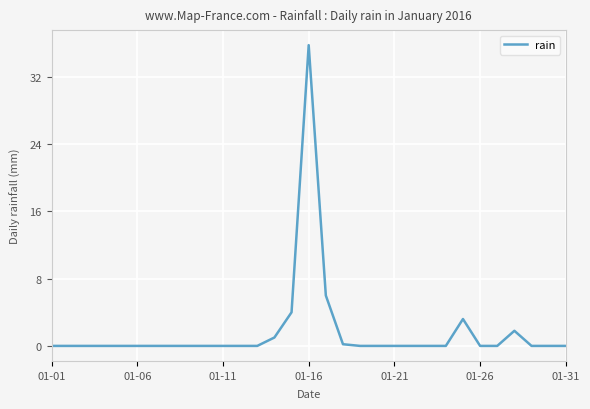

What is the difference between the maximum and minimum values?

35.8